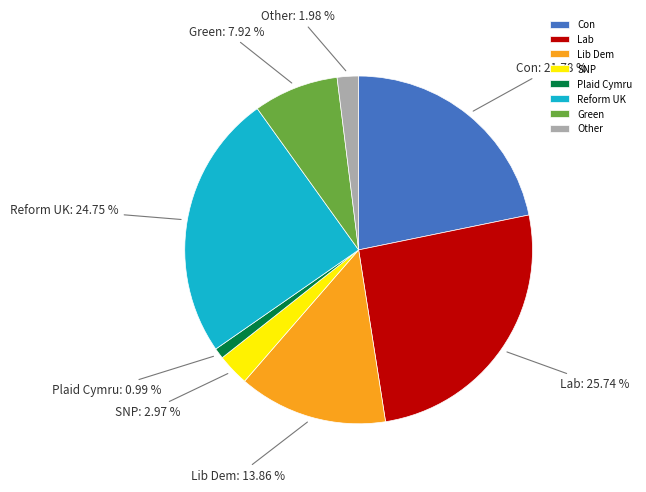

To the nearest percent, what is the difference between the Reform UK and Green slice percentages?

17%